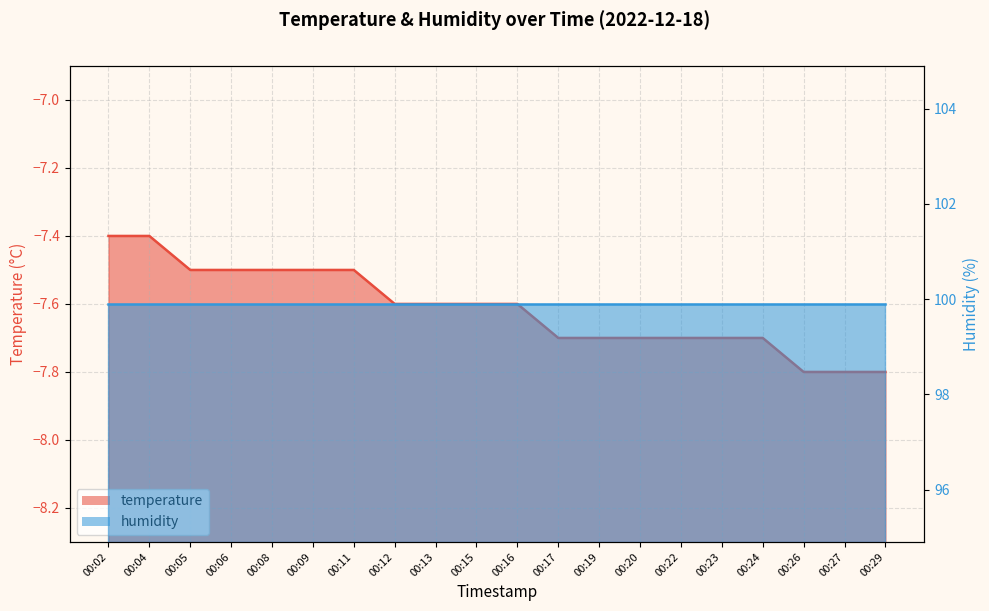

What is the average value?

-7.6